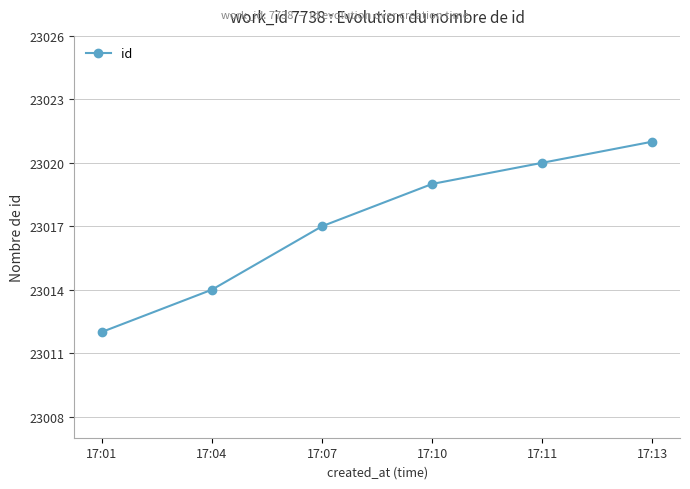

Which has a higher value, 17:13 or 17:07?

17:13